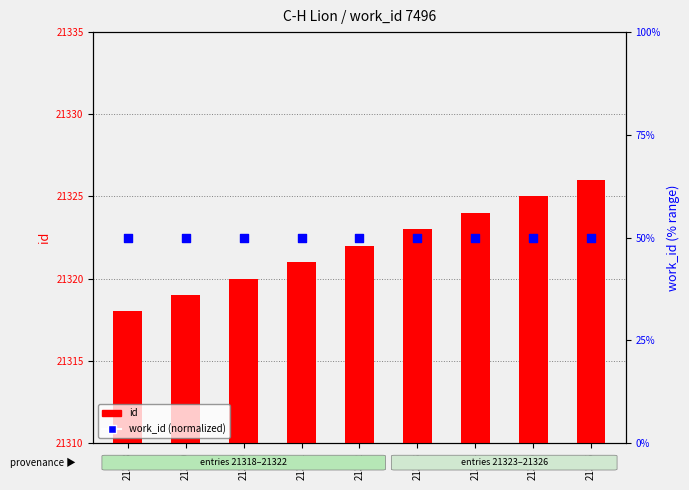

At how many categories does at least one series exceed 16949?

9